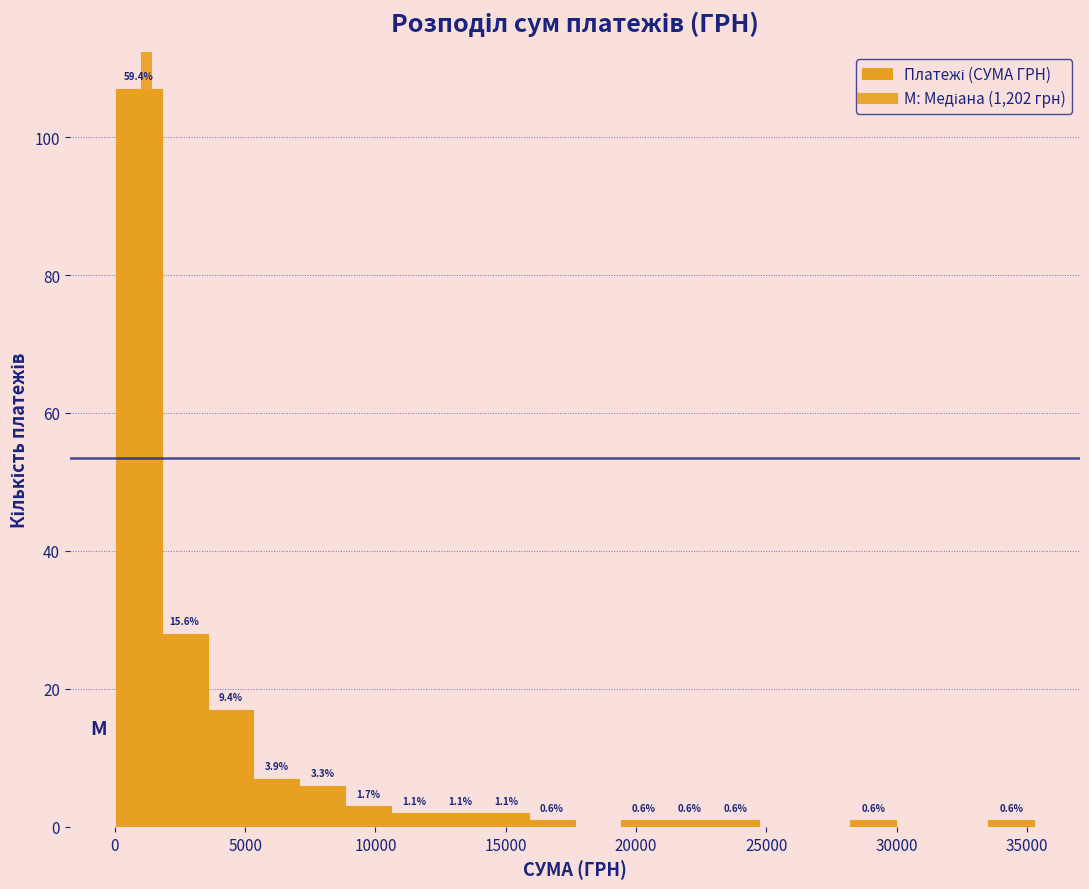

Around what value on the x-axis is the tallest bar? Give the approximate position of its centre, as read against the axis.

1000